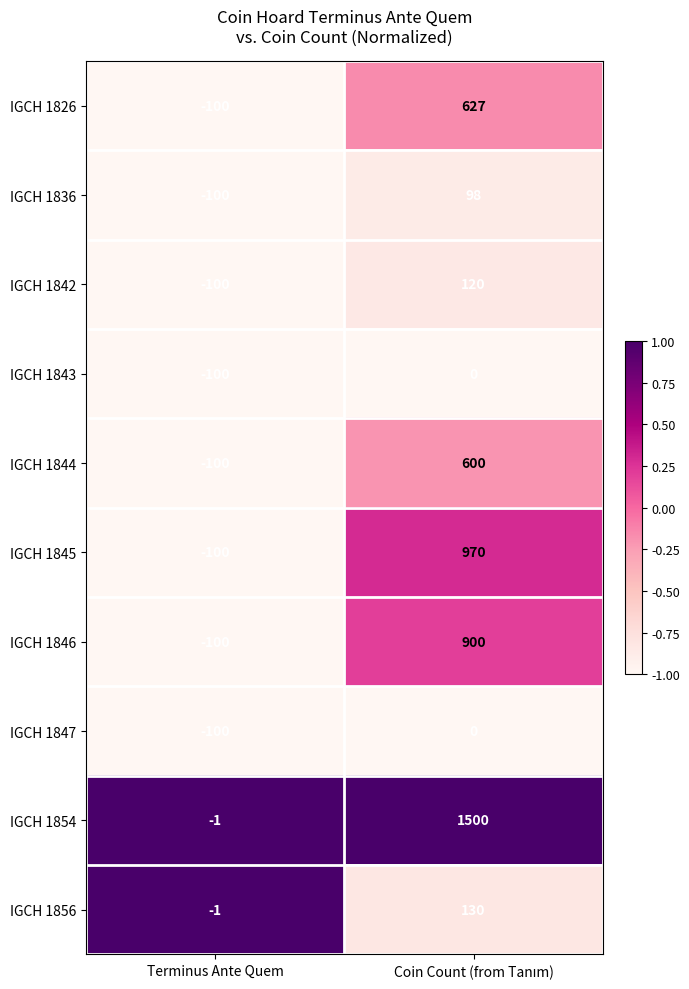

Reading left to right, extract all data points from this chart.

IGCH 1826: -100	627
IGCH 1836: -100	98
IGCH 1842: -100	120
IGCH 1843: -100	0
IGCH 1844: -100	600
IGCH 1845: -100	970
IGCH 1846: -100	900
IGCH 1847: -100	0
IGCH 1854: -1	1500
IGCH 1856: -1	130